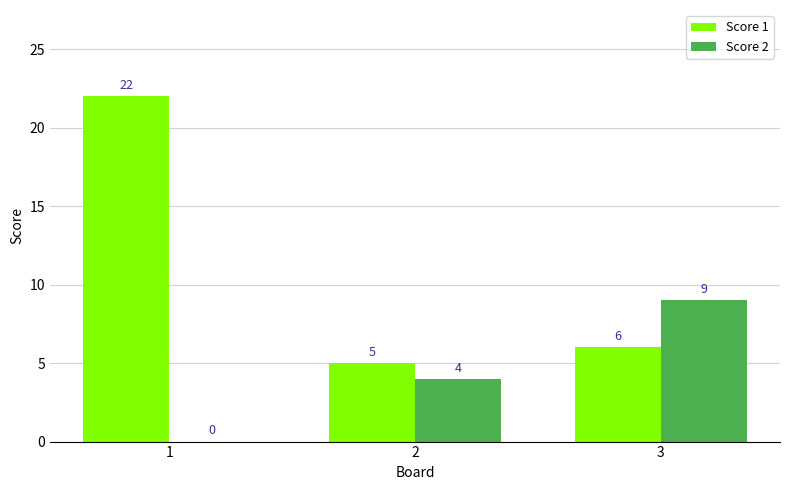

Which category has the highest value in the Score 2 series?

3